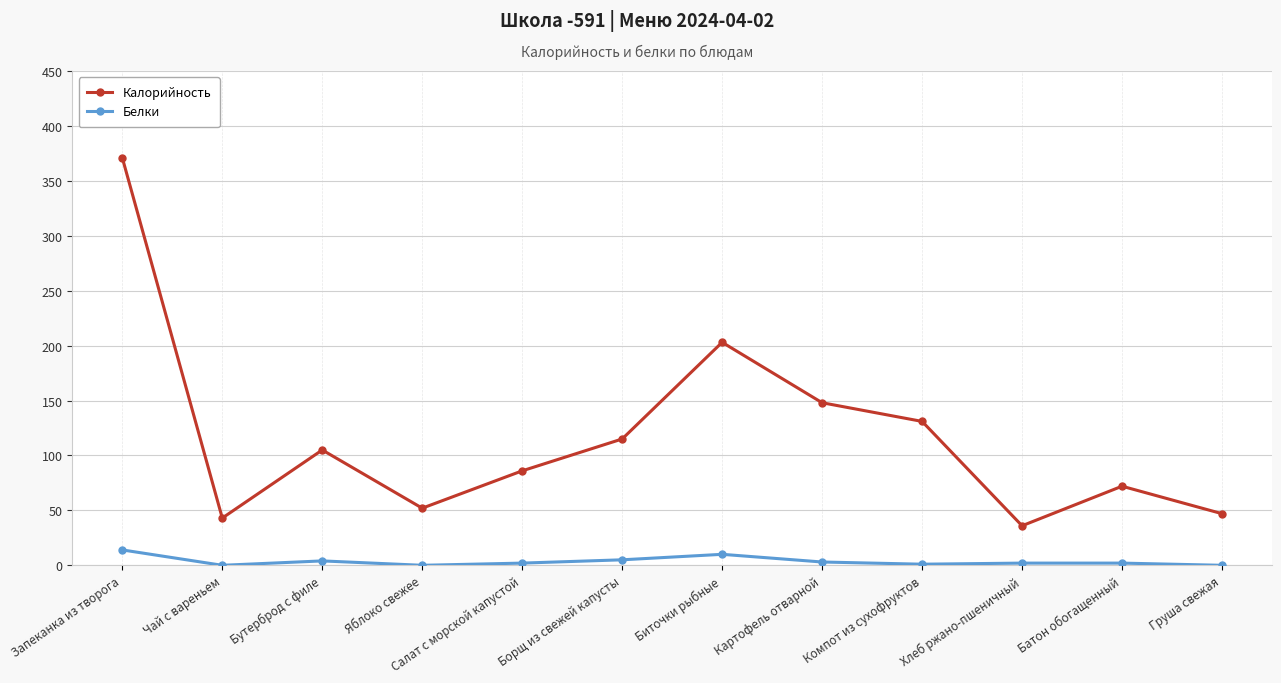

How many lines are shown in the chart?

2